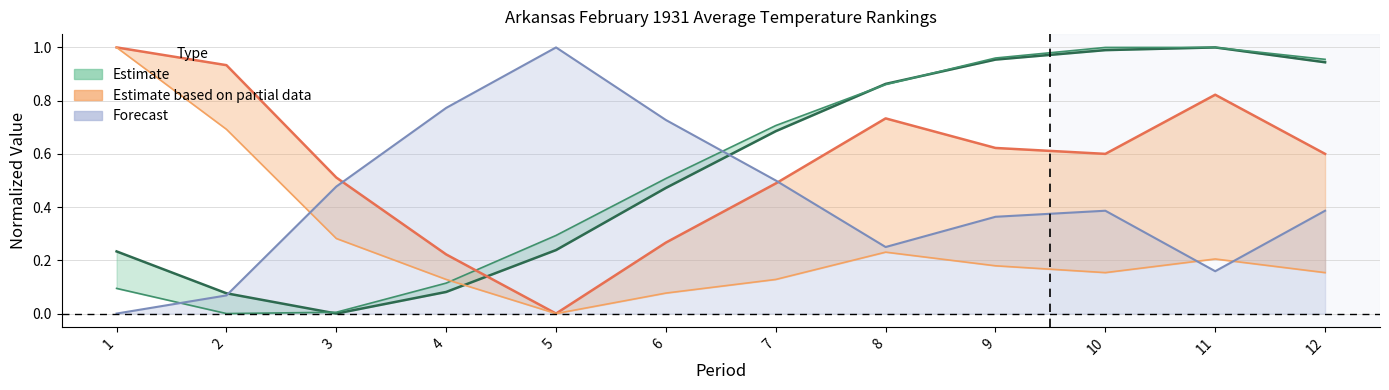

The 1901-2000 Mean series shows 1.0 at 10. True or false?

True